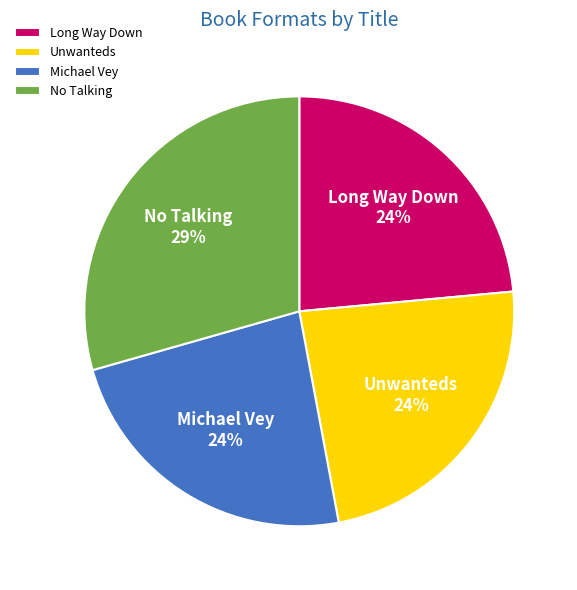

Count the number of slices in the pie.

4